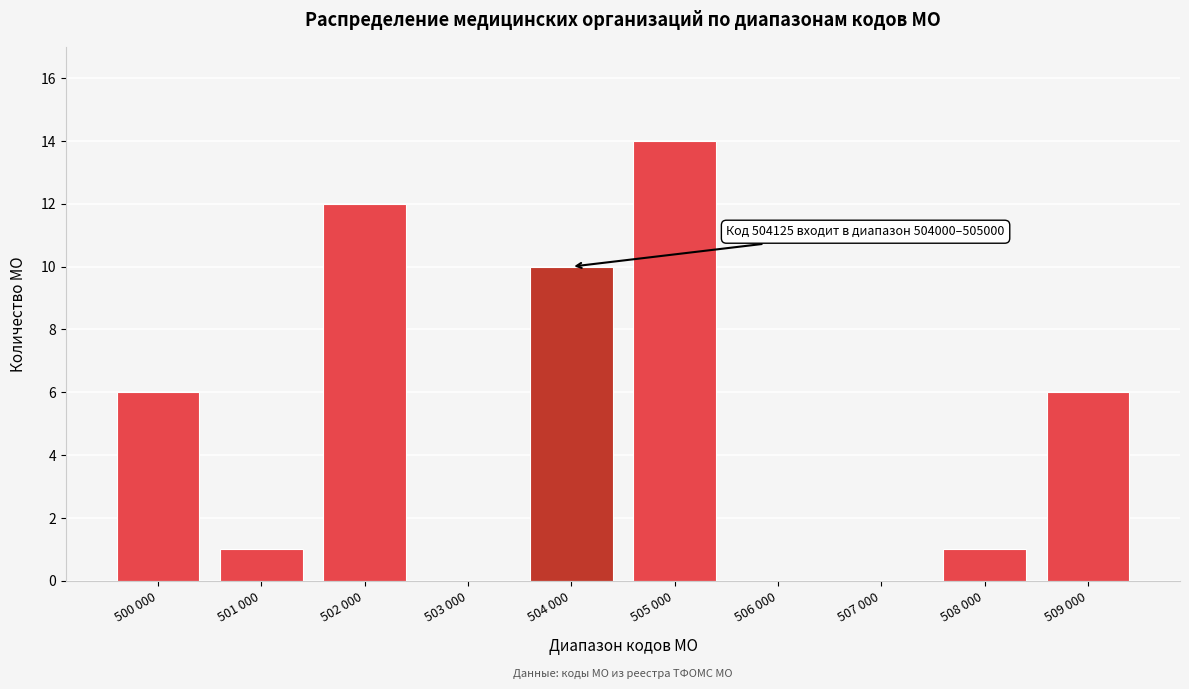

Reading left to right, list all the values displayed in this chart.

500 000=6	501 000=1	502 000=12	503 000=0	504 000=10	505 000=14	506 000=0	507 000=0	508 000=1	509 000=6